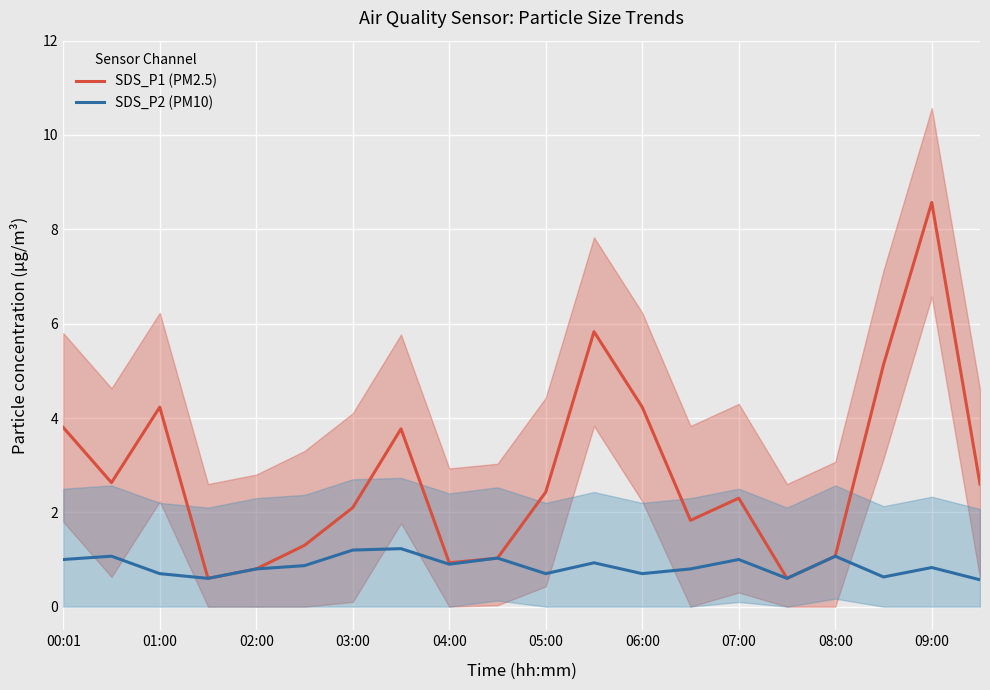

What is the sum of the SDS_P2 (PM10) values at 06:00 and 05:00?

1.4